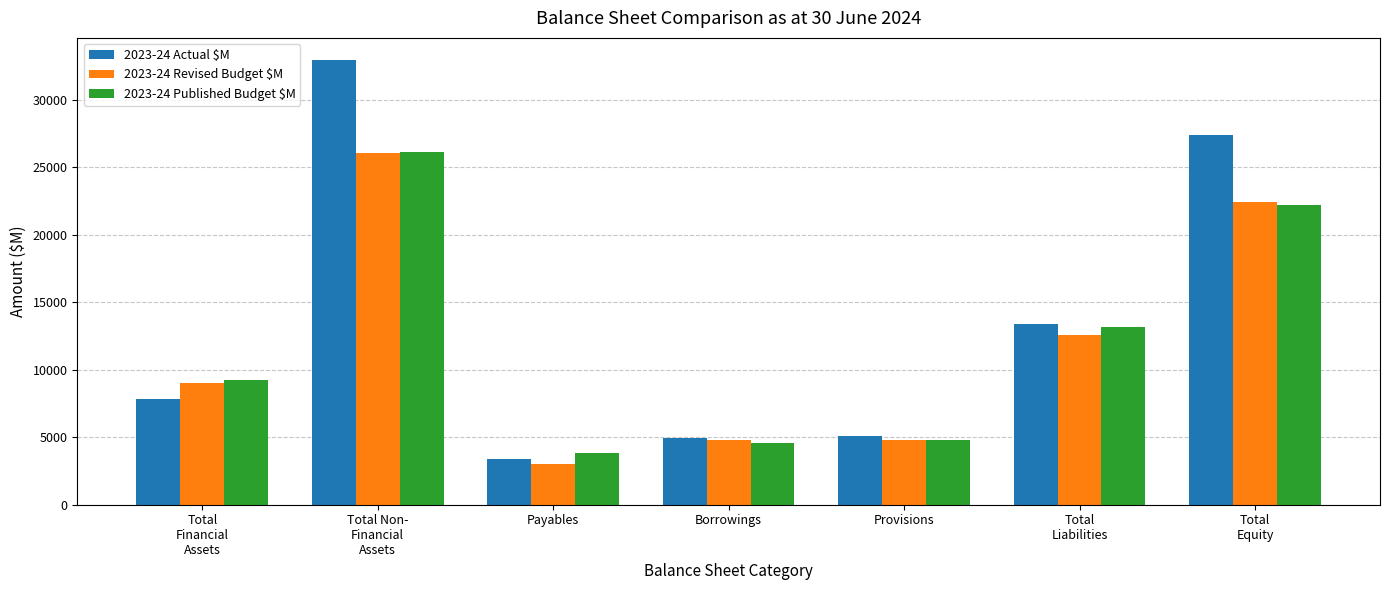

How many series are shown in this chart?

3